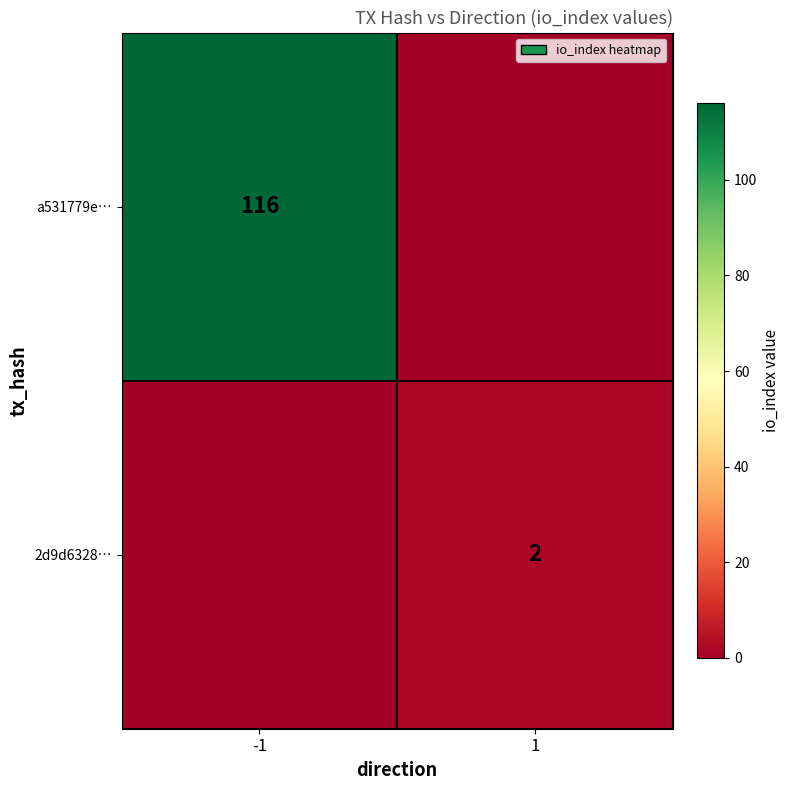

The value of a531779e… at -1 is 116. True or false?

True